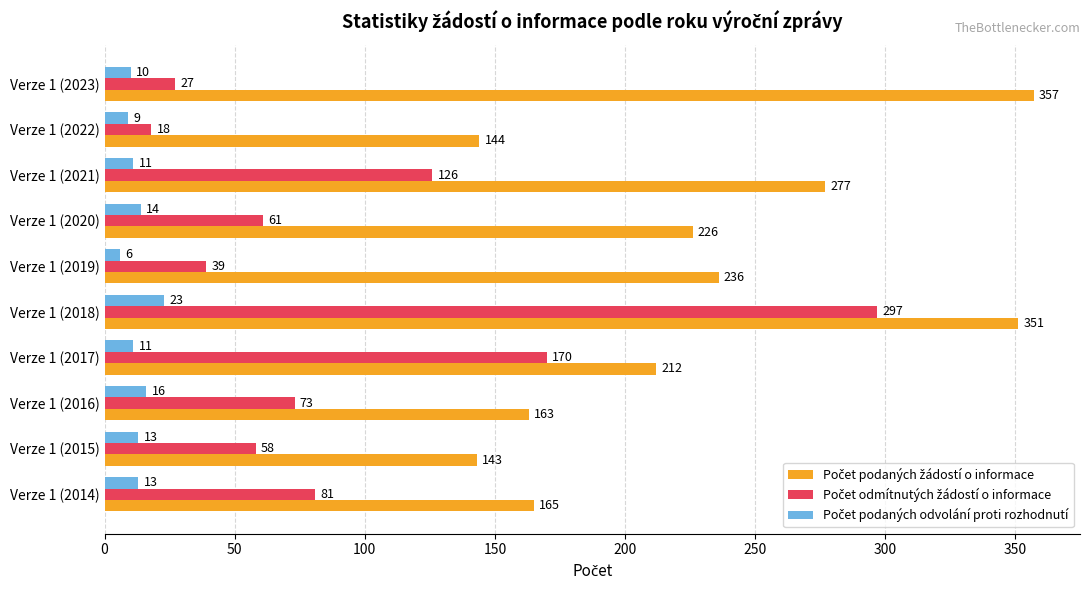

What is the total value across all series at Verze 1 (2018)?

671